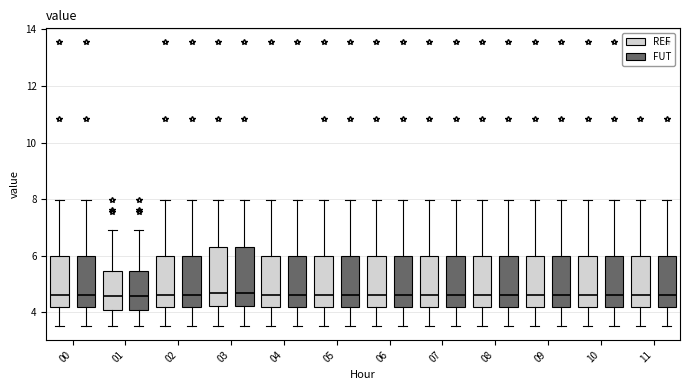

Reading left to right, transcribe this box plot: for each box, give where its median line is, the range the box spans, and where its two whiskers end, as read against the y-axis. The values are not printed on the chart, so give them approximately, as read against the axis.

00 (REF): median 4.6, box 4.2 to 6.0, whiskers 3.6 to 8.0
00 (FUT): median 4.6, box 4.2 to 6.0, whiskers 3.6 to 8.0
01 (REF): median 4.6, box 4.0 to 5.4, whiskers 3.6 to 7.0
01 (FUT): median 4.6, box 4.0 to 5.4, whiskers 3.6 to 7.0
02 (REF): median 4.6, box 4.2 to 6.0, whiskers 3.6 to 8.0
02 (FUT): median 4.6, box 4.2 to 6.0, whiskers 3.6 to 8.0
03 (REF): median 4.6, box 4.2 to 6.4, whiskers 3.6 to 8.0
03 (FUT): median 4.6, box 4.2 to 6.4, whiskers 3.6 to 8.0
04 (REF): median 4.6, box 4.2 to 6.0, whiskers 3.6 to 8.0
04 (FUT): median 4.6, box 4.2 to 6.0, whiskers 3.6 to 8.0
05 (REF): median 4.6, box 4.2 to 6.0, whiskers 3.6 to 8.0
05 (FUT): median 4.6, box 4.2 to 6.0, whiskers 3.6 to 8.0
06 (REF): median 4.6, box 4.2 to 6.0, whiskers 3.6 to 8.0
06 (FUT): median 4.6, box 4.2 to 6.0, whiskers 3.6 to 8.0
07 (REF): median 4.6, box 4.2 to 6.0, whiskers 3.6 to 8.0
07 (FUT): median 4.6, box 4.2 to 6.0, whiskers 3.6 to 8.0
08 (REF): median 4.6, box 4.2 to 6.0, whiskers 3.6 to 8.0
08 (FUT): median 4.6, box 4.2 to 6.0, whiskers 3.6 to 8.0
09 (REF): median 4.6, box 4.2 to 6.0, whiskers 3.6 to 8.0
09 (FUT): median 4.6, box 4.2 to 6.0, whiskers 3.6 to 8.0
10 (REF): median 4.6, box 4.2 to 6.0, whiskers 3.6 to 8.0
10 (FUT): median 4.6, box 4.2 to 6.0, whiskers 3.6 to 8.0
11 (REF): median 4.6, box 4.2 to 6.0, whiskers 3.6 to 8.0
11 (FUT): median 4.6, box 4.2 to 6.0, whiskers 3.6 to 8.0